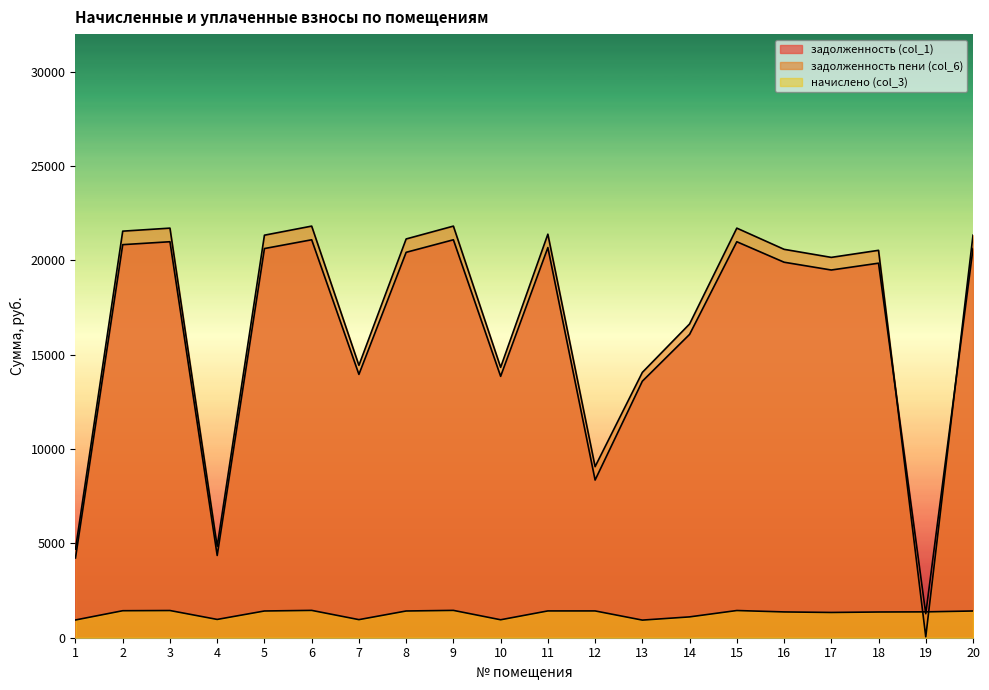

Is it true that задолженность (col_1) equals 8358.4 at 12?

True